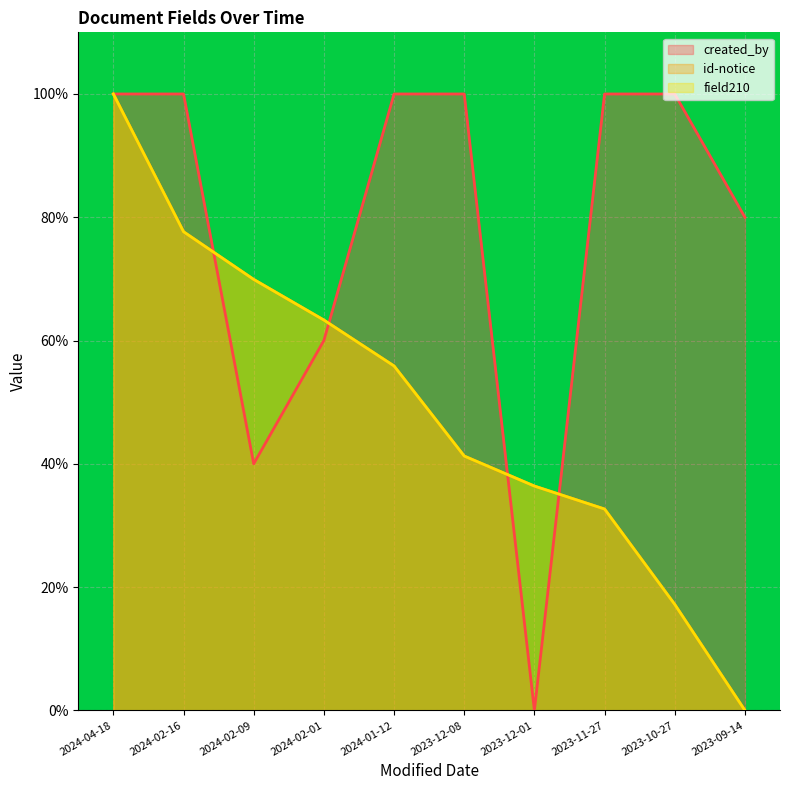

Where is the first local minimum for created_by?

2024-02-09